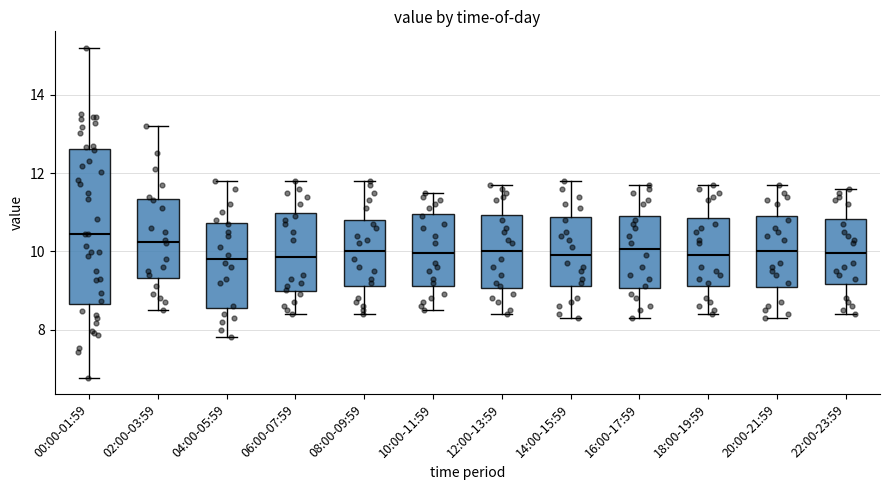

Reading left to right, transcribe this box plot: for each box, give where its median line is, the range the box spans, and where its two whiskers end, as read against the y-axis. The values are not printed on the chart, so give them approximately, as read against the axis.

00:00-01:59: median 10.4, box 8.6 to 12.6, whiskers 6.8 to 15.2
02:00-03:59: median 10.2, box 9.4 to 11.4, whiskers 8.6 to 13.2
04:00-05:59: median 9.8, box 8.6 to 10.8, whiskers 7.8 to 11.8
06:00-07:59: median 9.8, box 9.0 to 11.0, whiskers 8.4 to 11.8
08:00-09:59: median 10.0, box 9.2 to 10.8, whiskers 8.4 to 11.8
10:00-11:59: median 10.0, box 9.2 to 11.0, whiskers 8.6 to 11.6
12:00-13:59: median 10.0, box 9.0 to 11.0, whiskers 8.4 to 11.8
14:00-15:59: median 10.0, box 9.2 to 10.8, whiskers 8.4 to 11.8
16:00-17:59: median 10.0, box 9.0 to 11.0, whiskers 8.4 to 11.8
18:00-19:59: median 10.0, box 9.2 to 10.8, whiskers 8.4 to 11.8
20:00-21:59: median 10.0, box 9.0 to 11.0, whiskers 8.4 to 11.8
22:00-23:59: median 10.0, box 9.2 to 10.8, whiskers 8.4 to 11.6